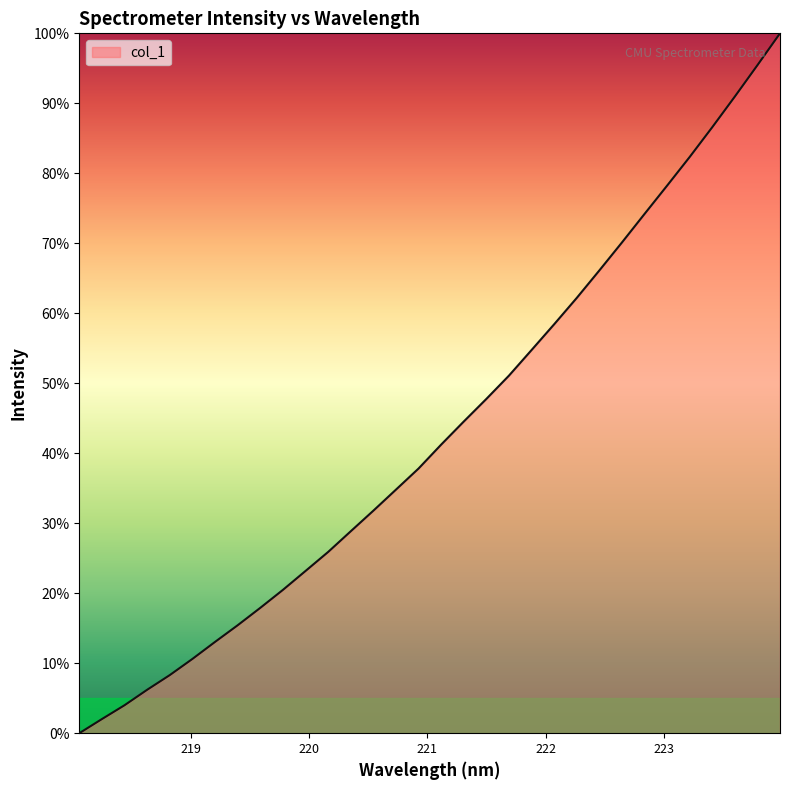

What is the maximum value shown in the chart?

100.0